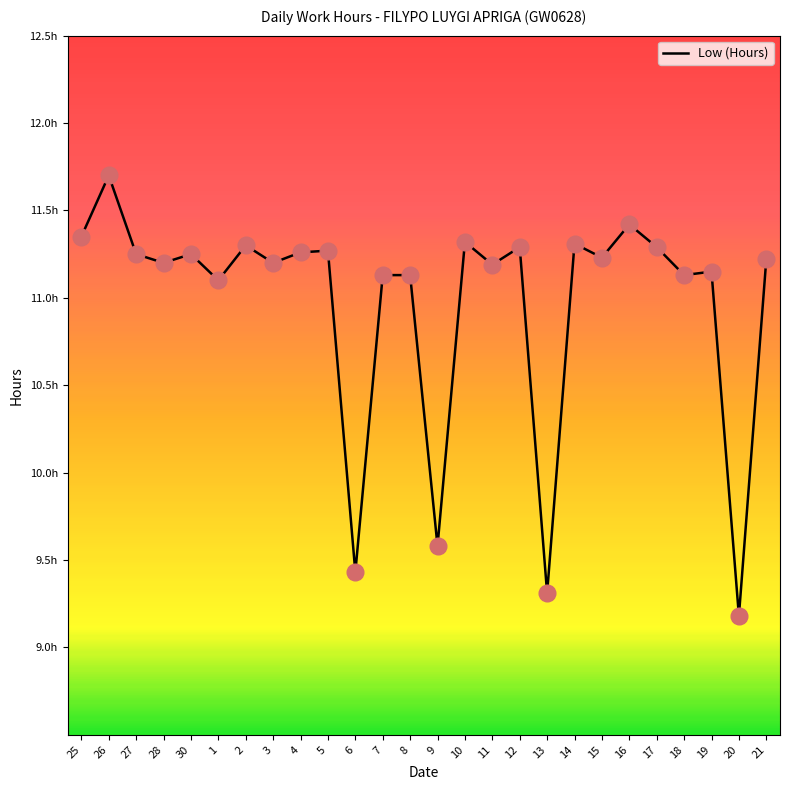

Which has a higher value, 16 or 19?

16